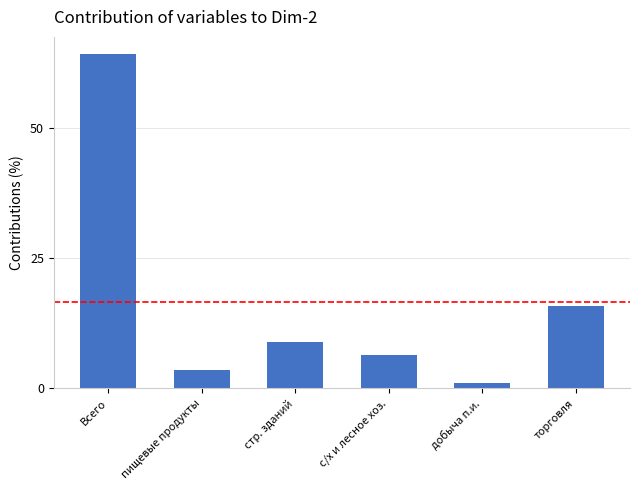

List the labels in order of value, smallest first.

добыча п.и., пищевые продукты, с/х и лесное хоз., стр. зданий, торговля, Всего